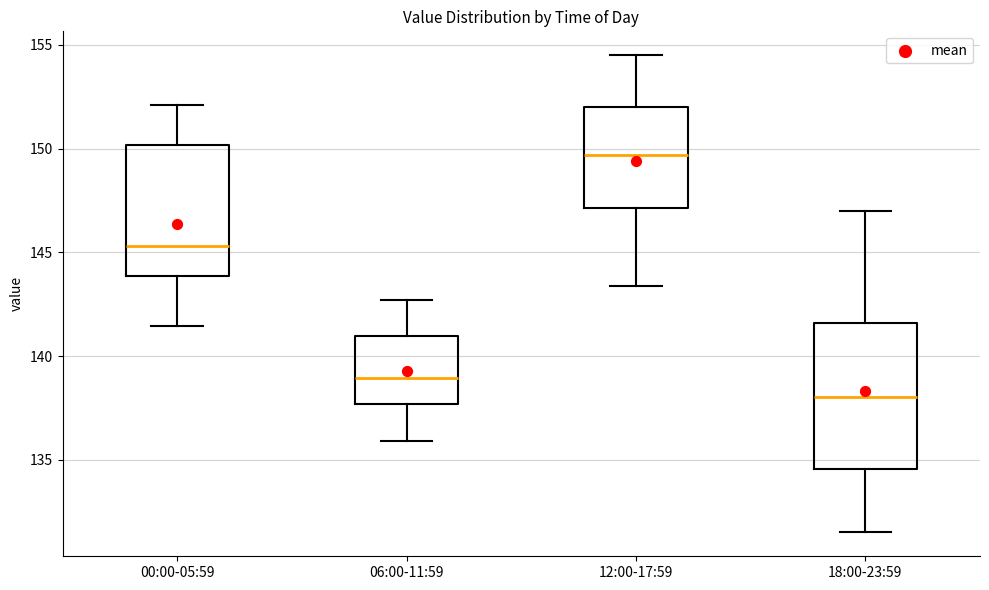

Reading left to right, read every box against the y-axis: the position of its median line, the range the box covers, and the ends of its whiskers. The values are not printed on the chart, so give them approximately, as read against the axis.

00:00-05:59: median 145.5, box 144.0 to 150.0, whiskers 141.5 to 152.0
06:00-11:59: median 139.0, box 137.5 to 141.0, whiskers 136.0 to 142.5
12:00-17:59: median 149.5, box 147.0 to 152.0, whiskers 143.5 to 154.5
18:00-23:59: median 138.0, box 134.5 to 141.5, whiskers 131.5 to 147.0